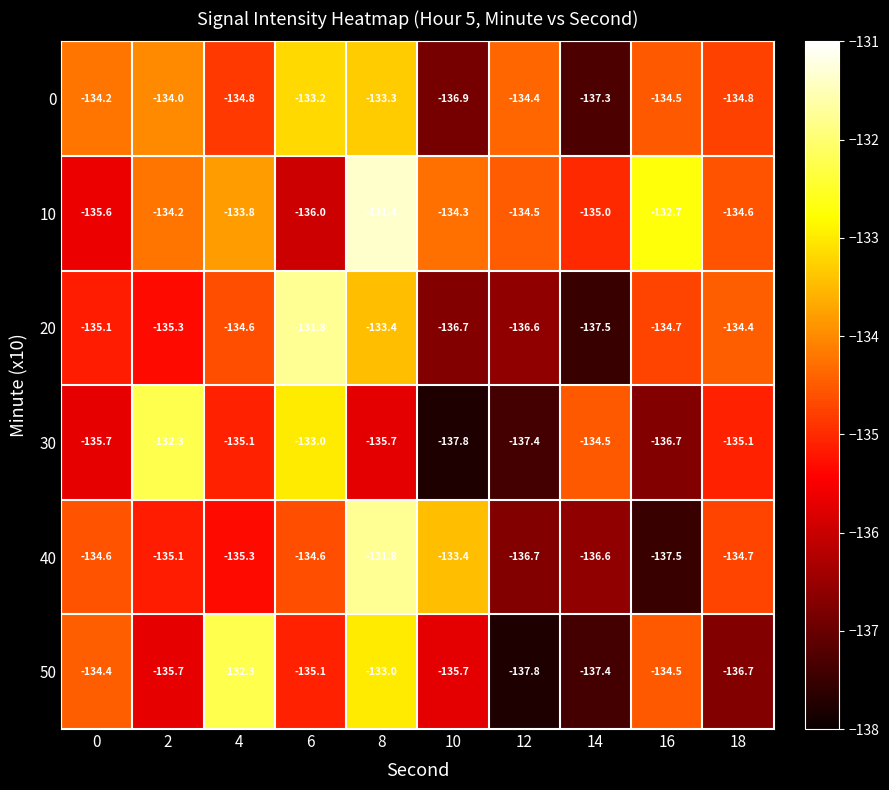

Count the number of categories in the chart.

10